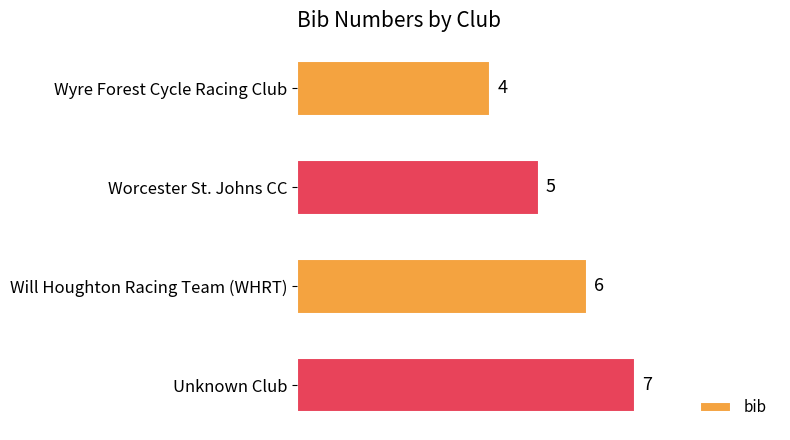

What is the change in value from Wyre Forest Cycle Racing Club to Unknown Club?

+3